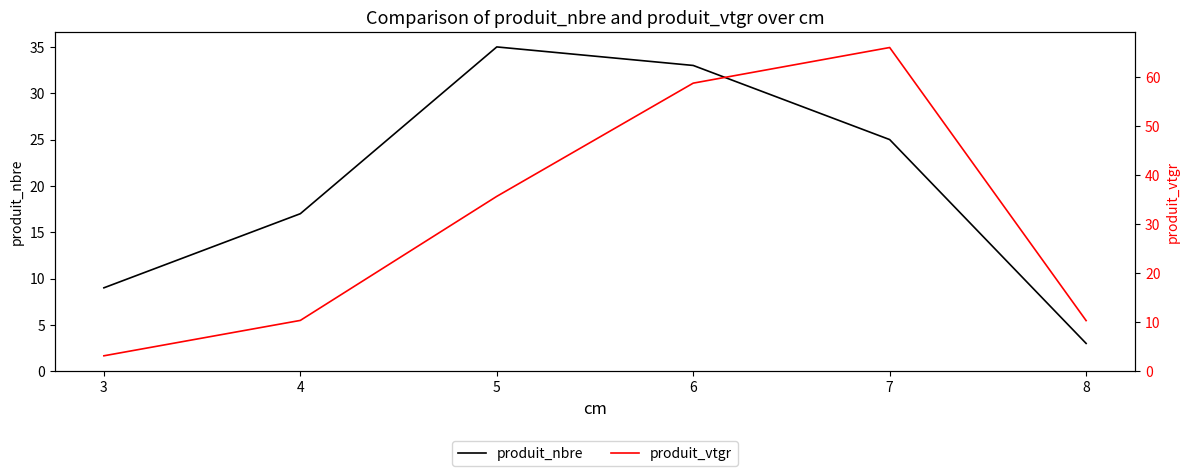

Is it true that produit_vtgr equals 24.6 at 5?

False